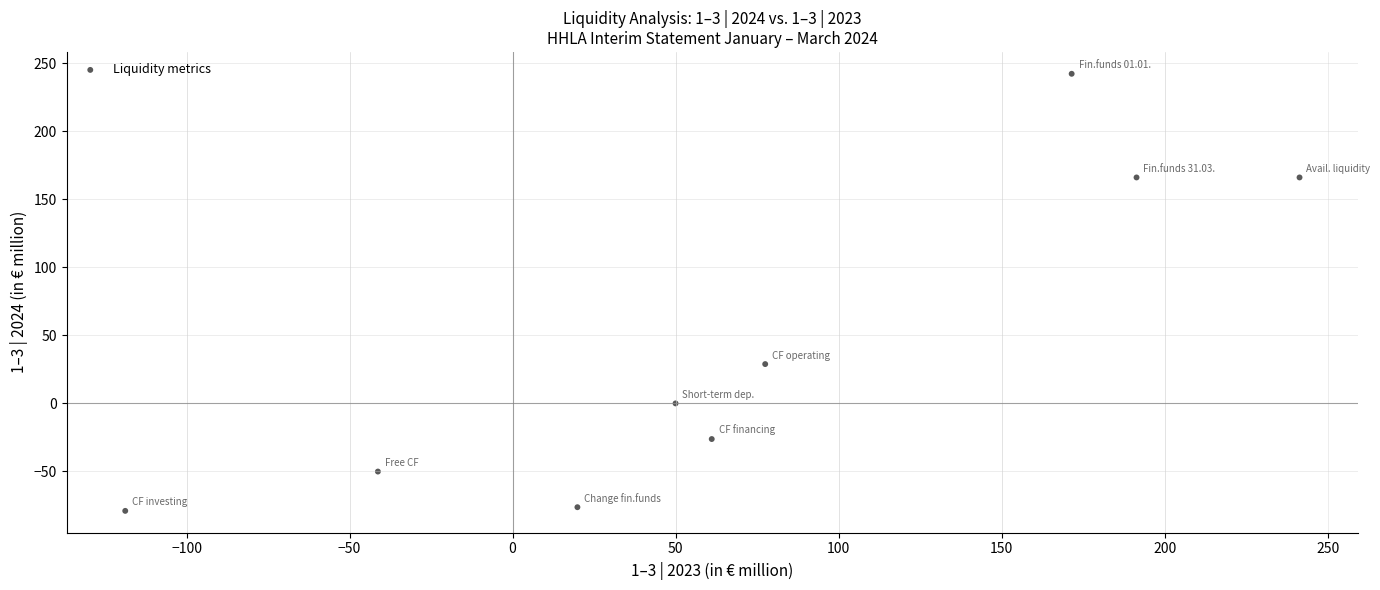

What is the average X value?

72.5